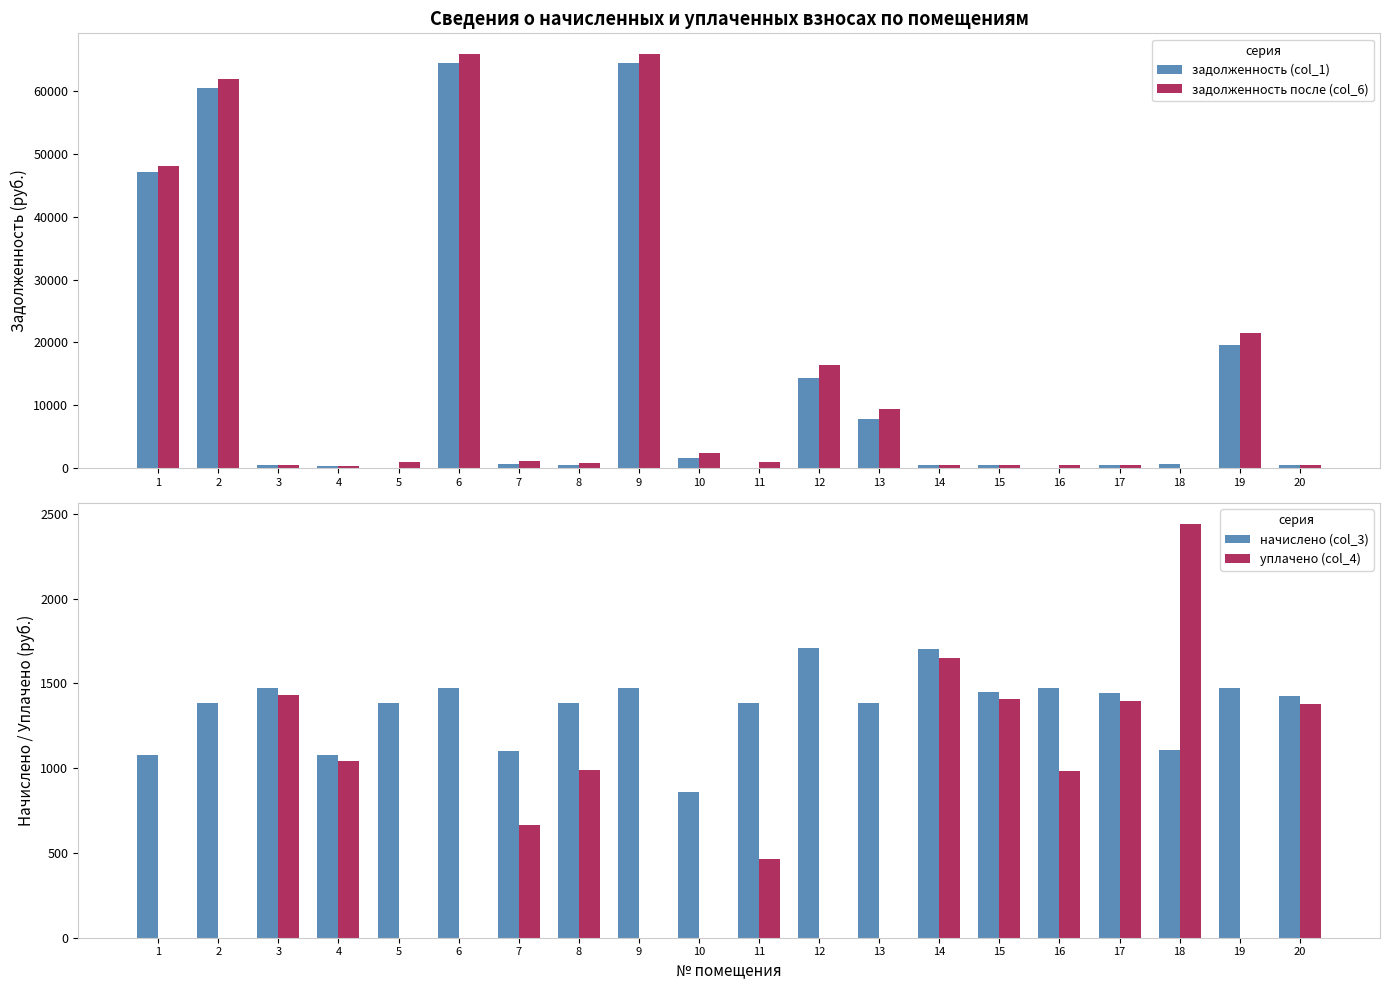

Rank the categories by начислено (col_3) value from highest to lowest.

12, 14, 3, 6, 9, 16, 19, 15, 17, 20, 2, 5, 8, 11, 13, 18, 7, 1, 4, 10